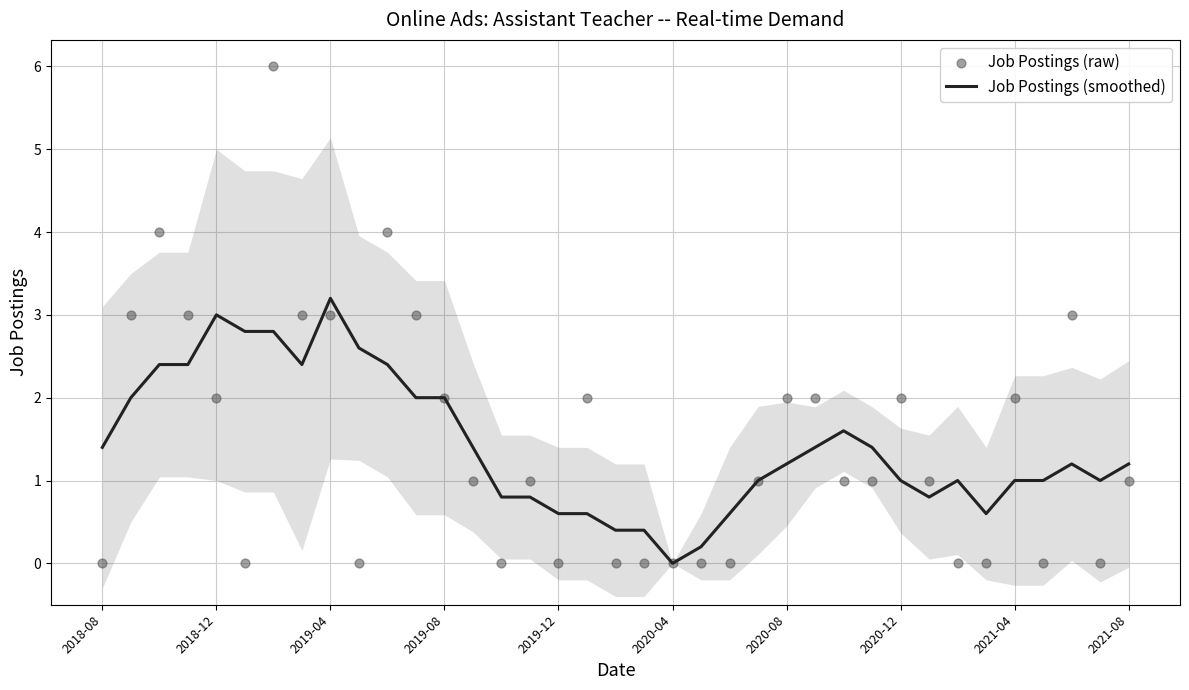

Is it true that Job Postings (smoothed) equals 2.1 at 2021-08?

False